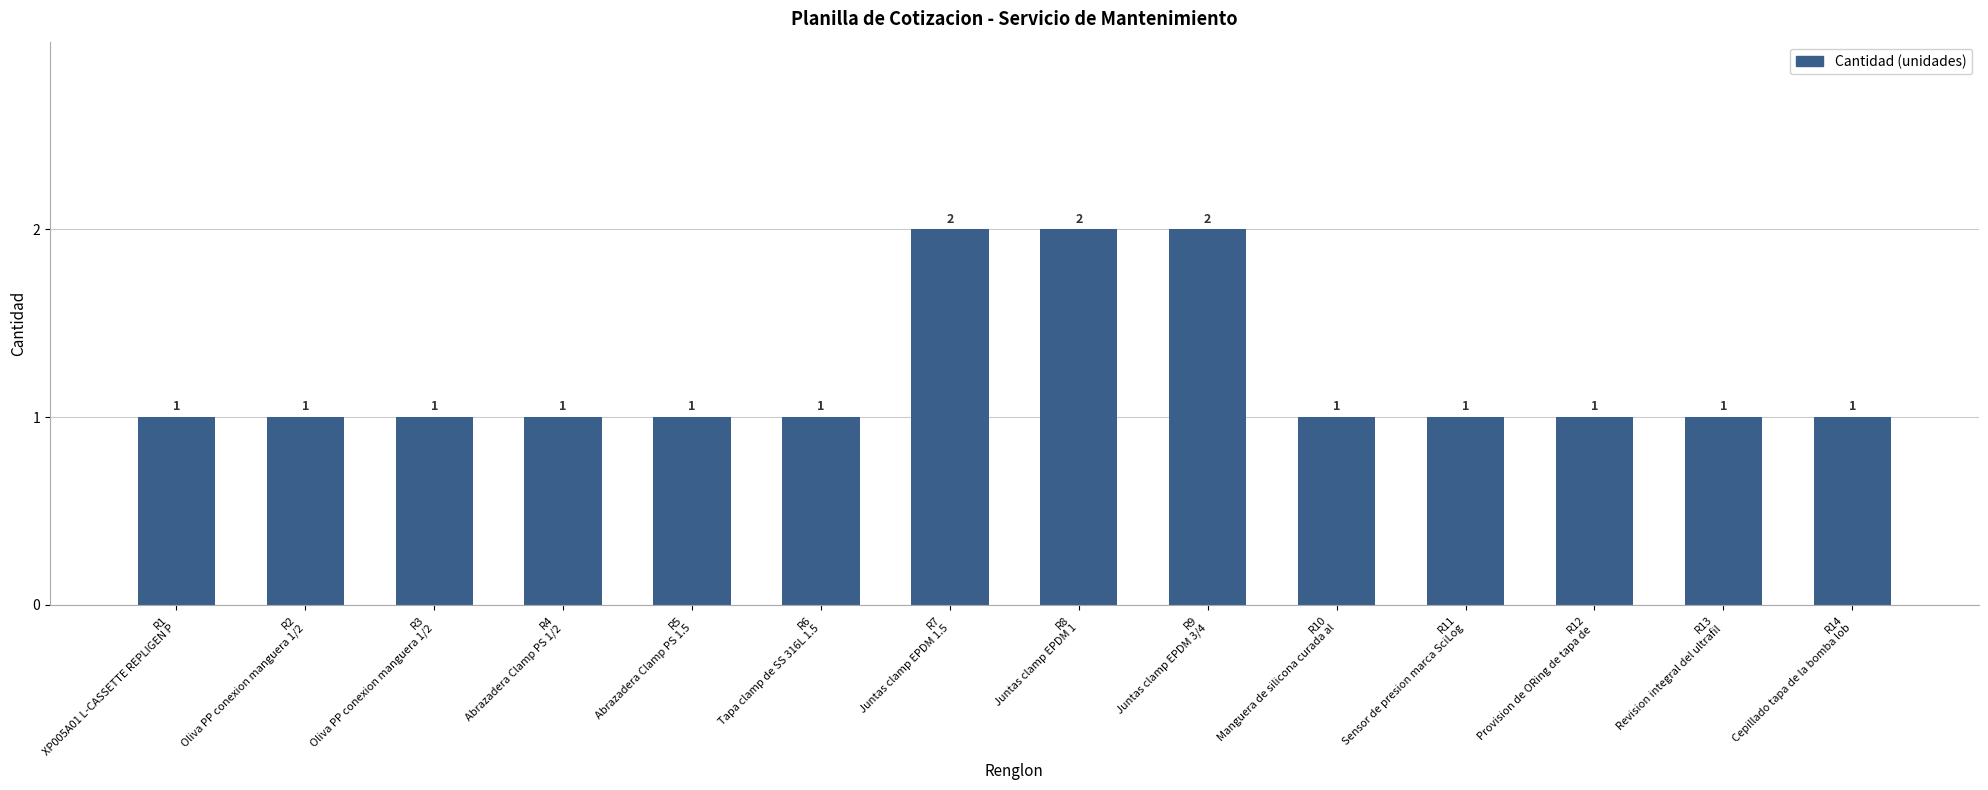

What is the value of the 13th bar from the left?

1